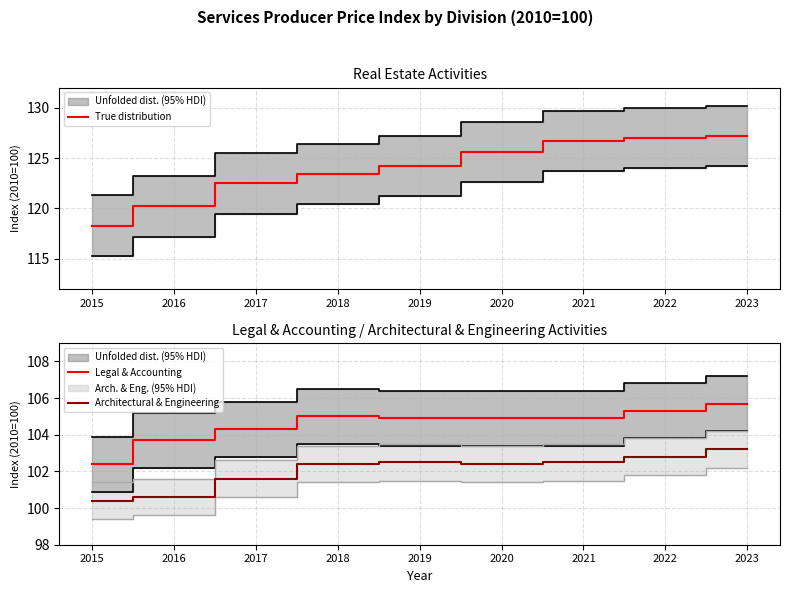

What is the value of the True distribution point at the 9th from the left?

127.2